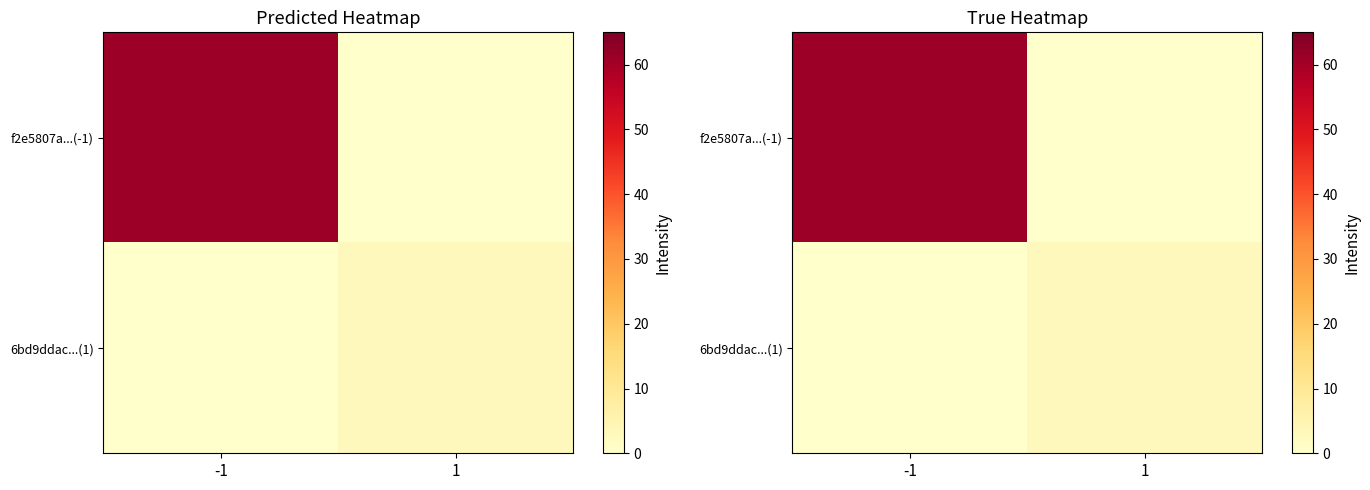

What is the difference between the 6bd9ddac...(1) values at -1 and 1?

3